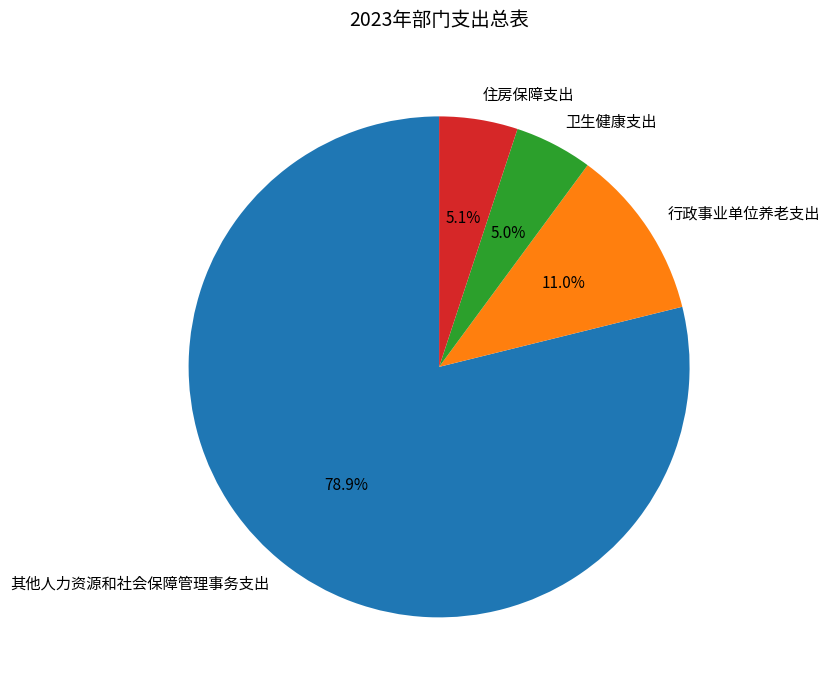

How many segments does this pie chart have?

4